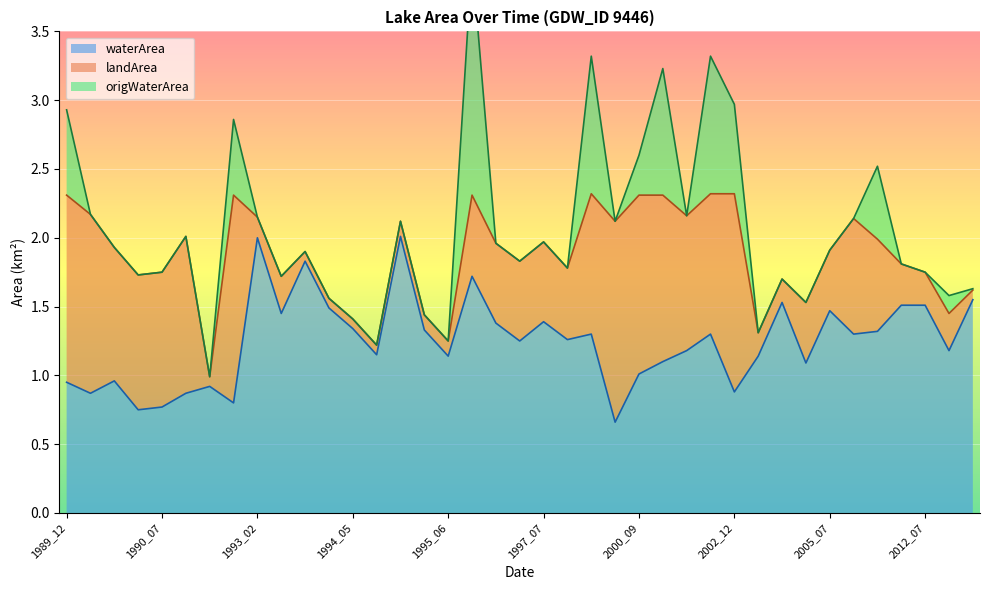

What is the value of the waterArea point at the 6th from the left?

0.9